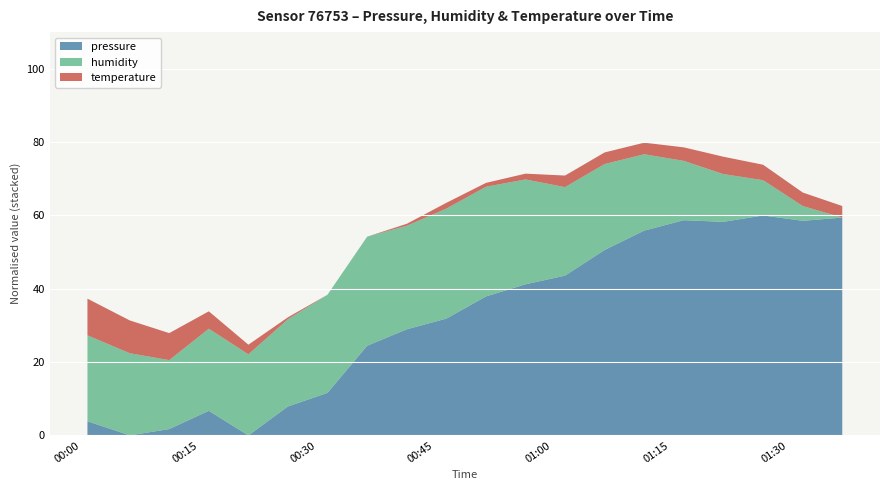

What is the highest value of the pressure series?

60.0